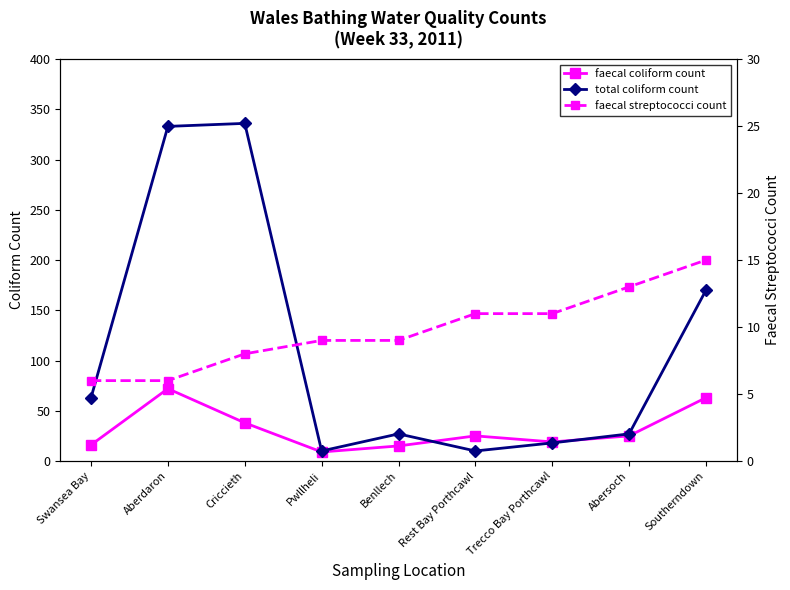

Is it true that faecal coliform count equals 14 at Criccieth?

False